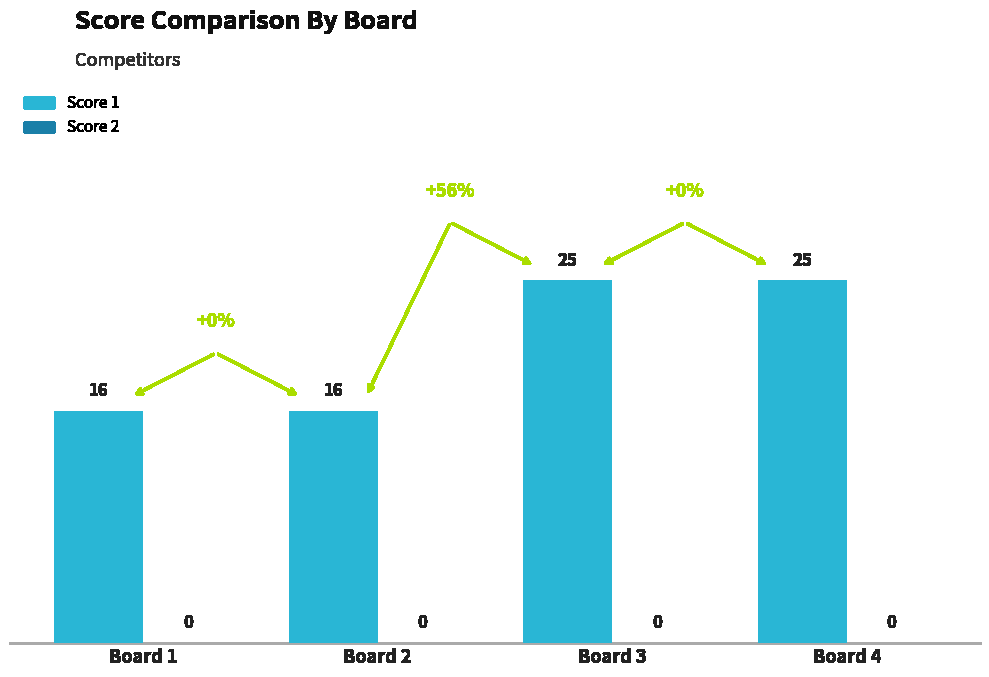

How many bars are there in total?

4